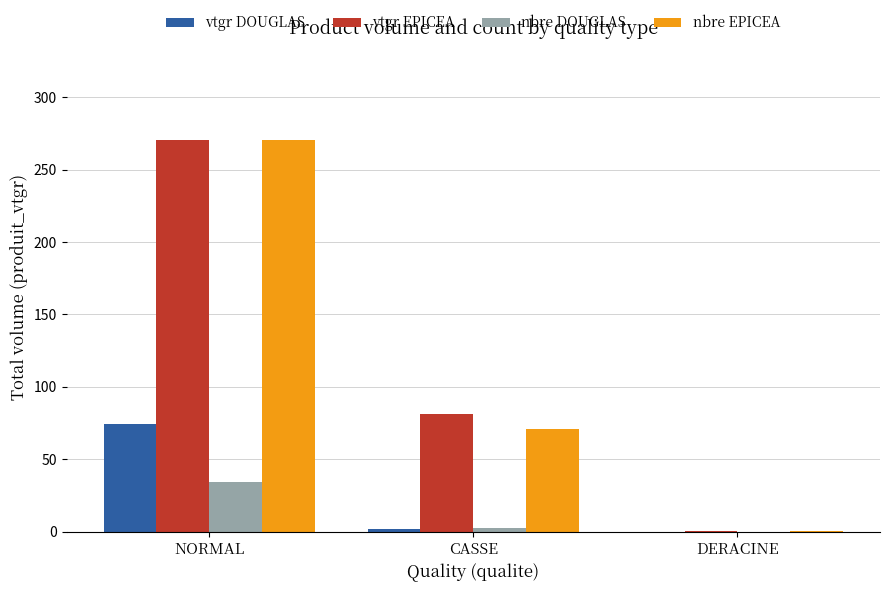

Where is nbre EPICEA nearest to the value 135?

CASSE